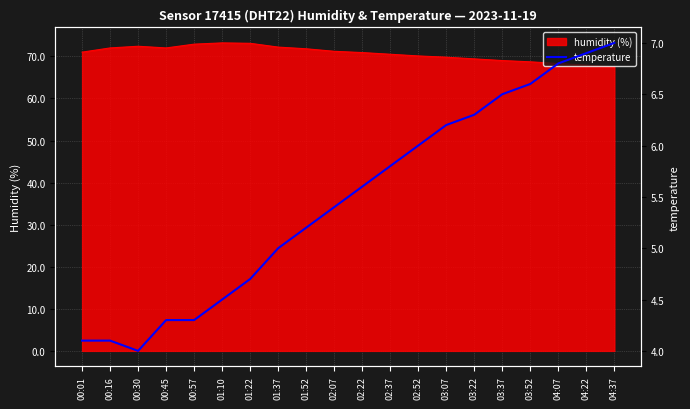

How many data points are above 5?

12